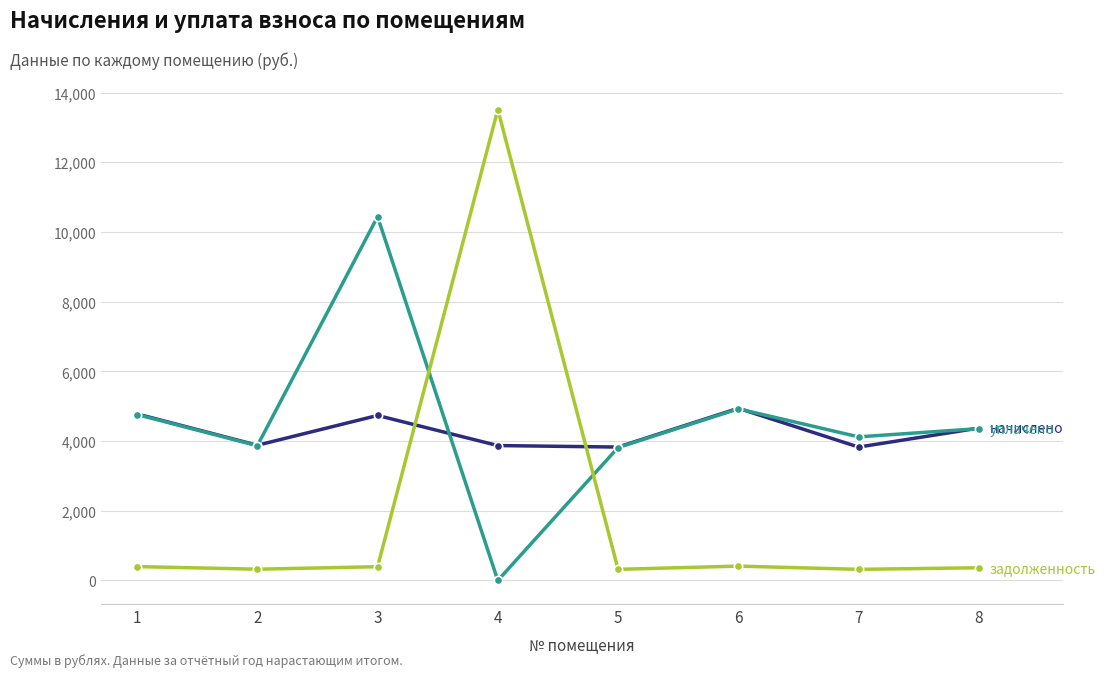

What is the spread (max minus min) of values at 1?

4379.8